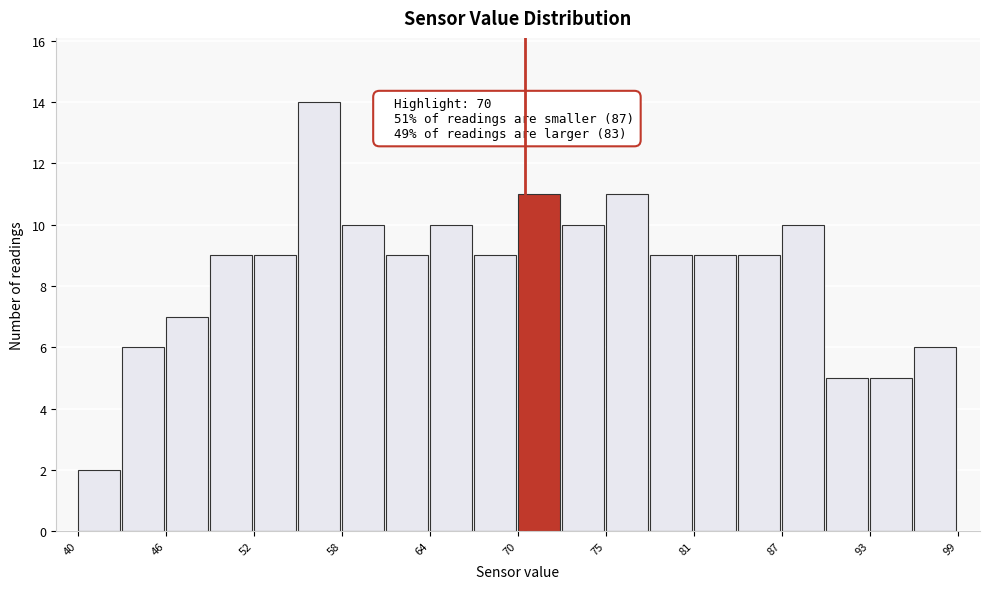

Read against the x-axis, roughly where is the centre of the tallest bar?

56